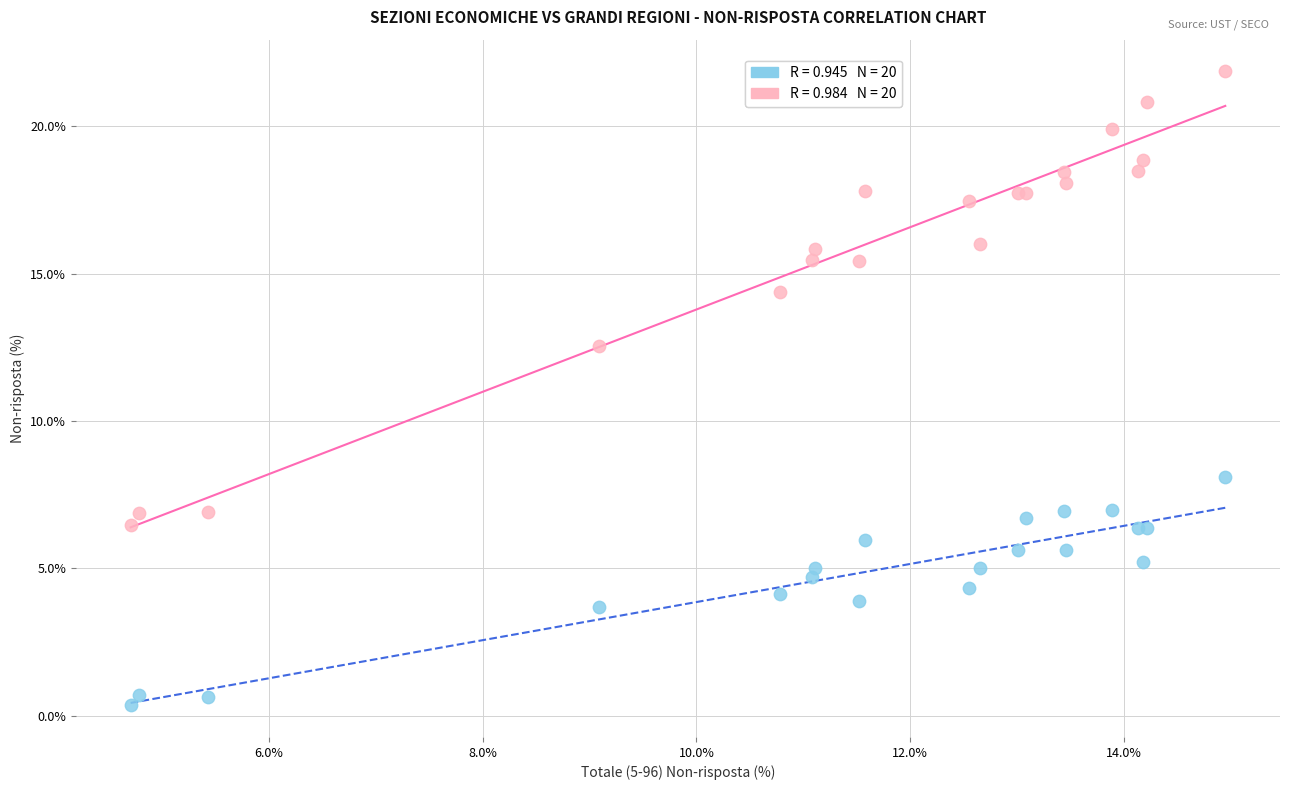

Across all series, what Y value is closest to 11?

12.6